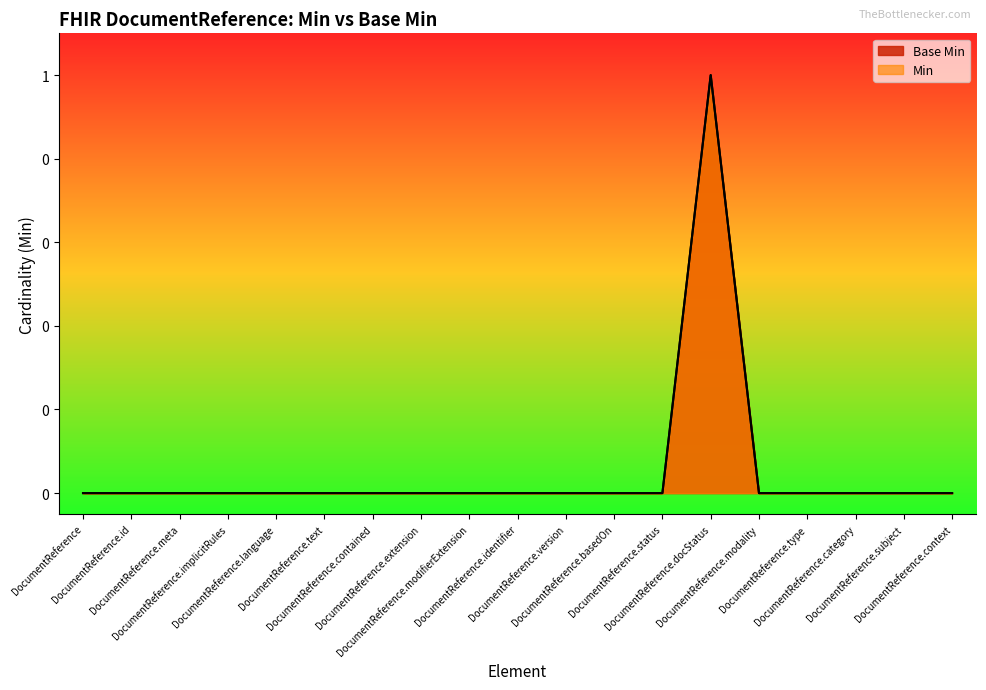

True or false: Base Min and Min cross at least once.

False